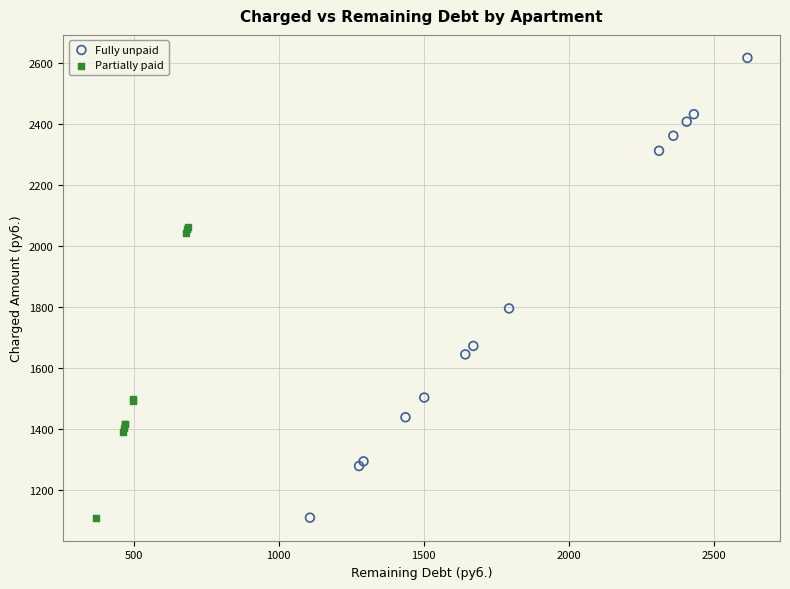

Which series has the largest Y range (max minus min)?

Fully unpaid